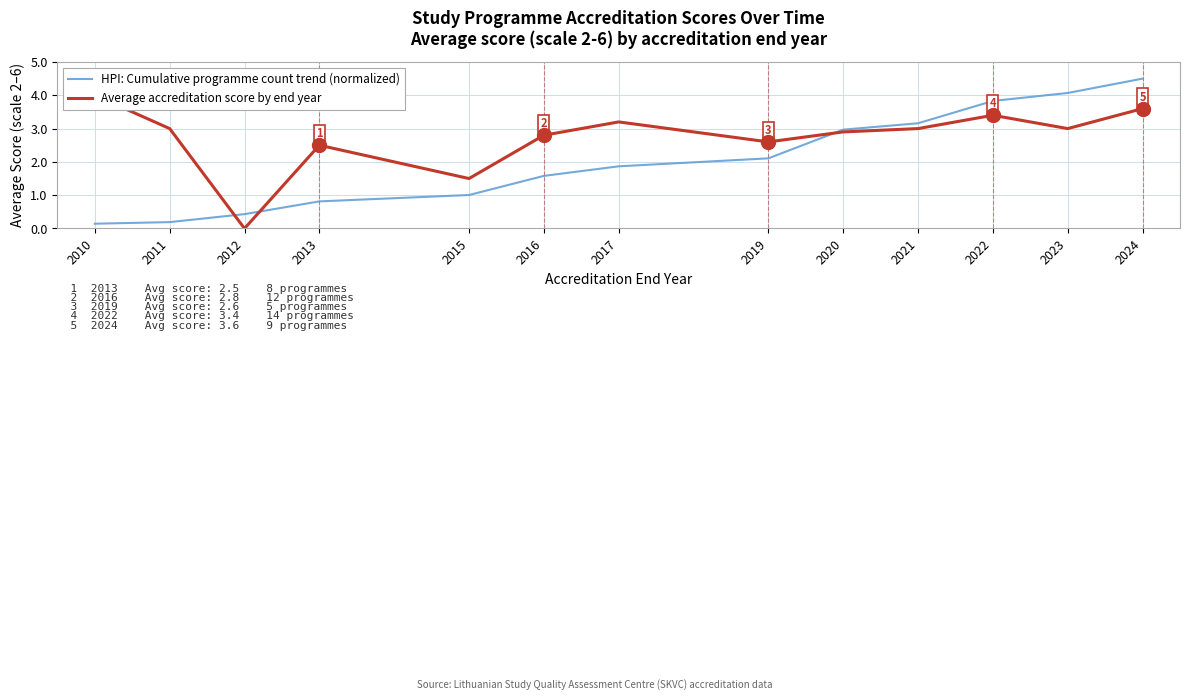

What is the maximum value shown in the chart?

4.5